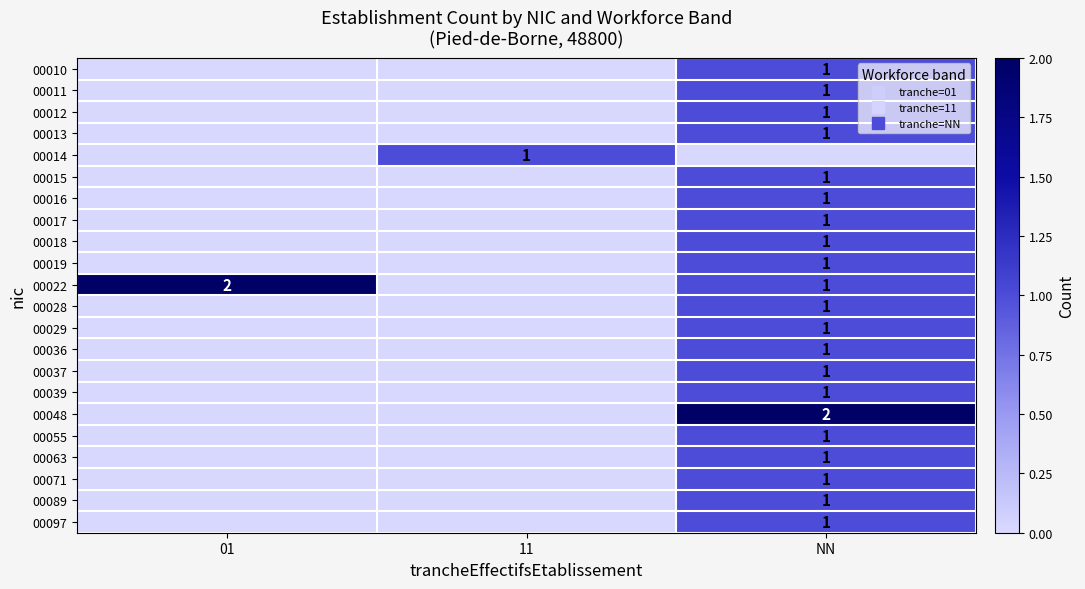

Which series has the largest total across all categories?

00022